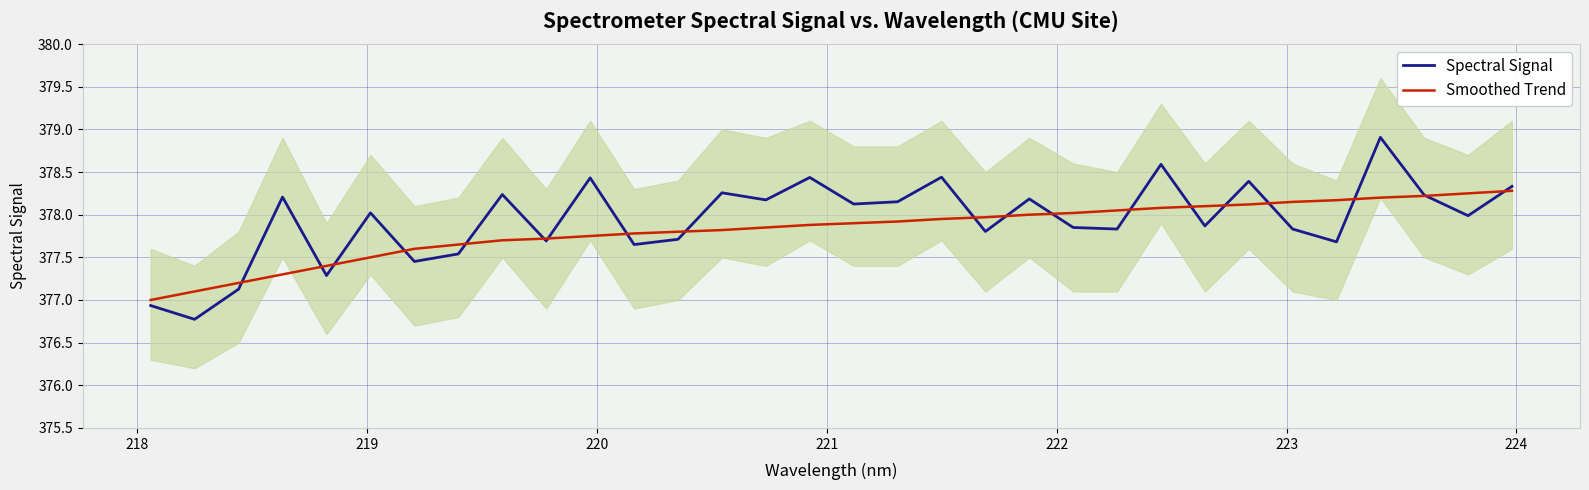

What is the lowest value of the Smoothed Trend series?

377.0